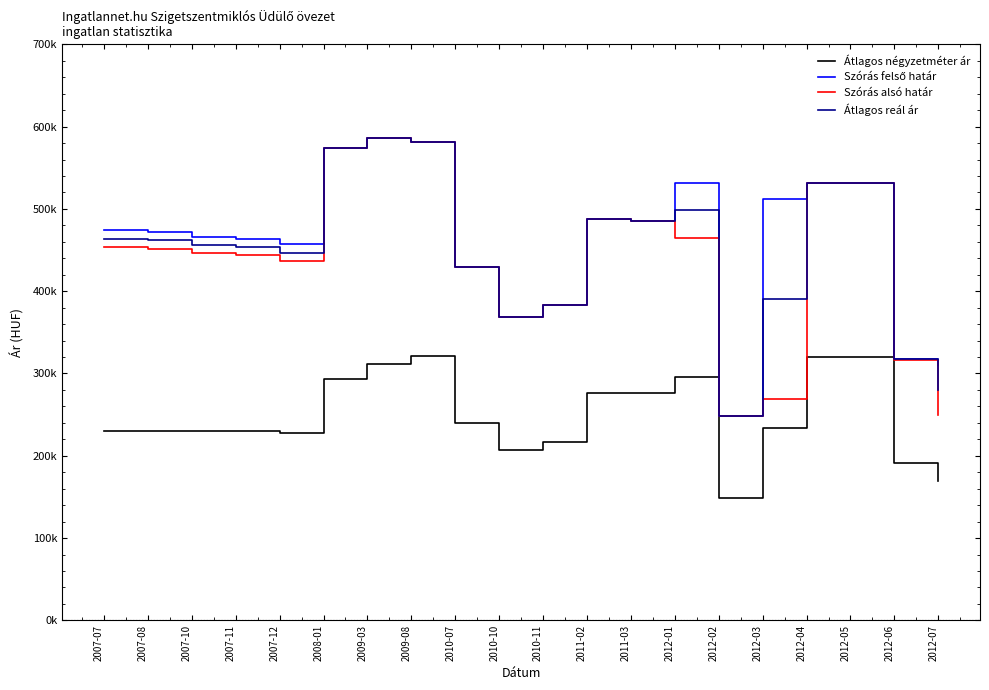

Does the chart have visible grid lines?

No